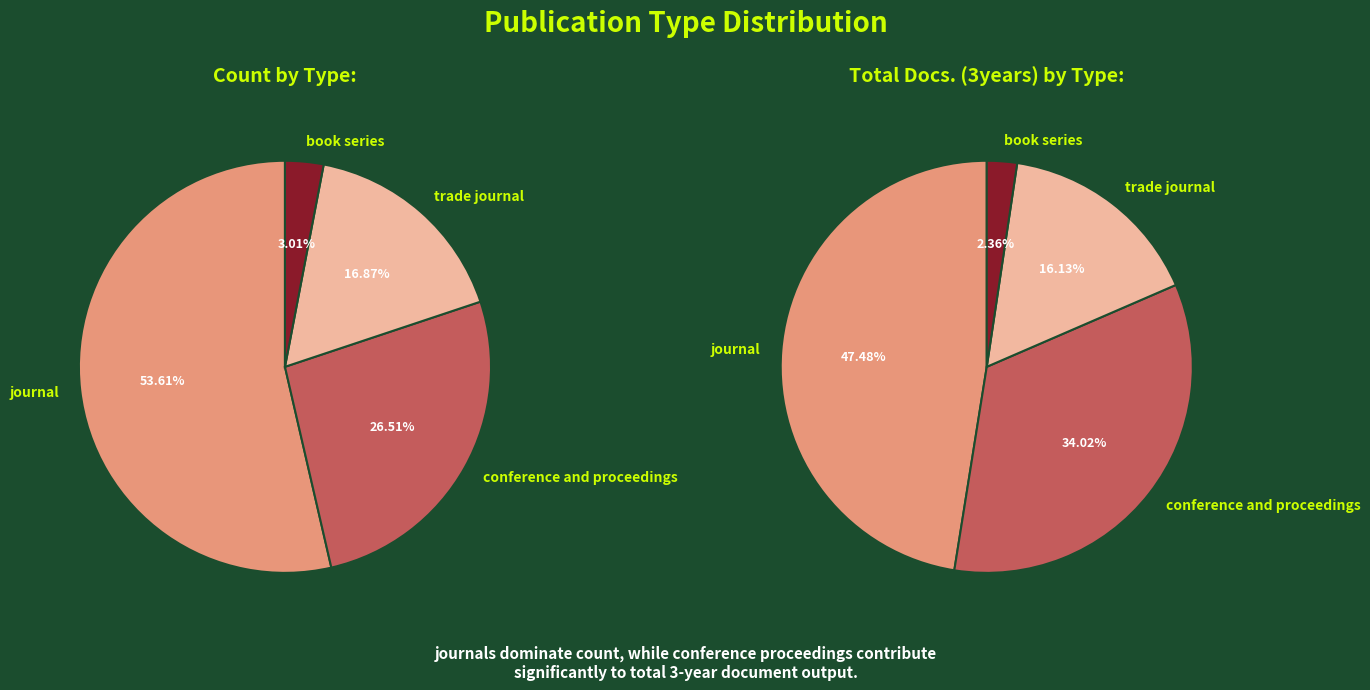

Count the number of slices in the pie.

4